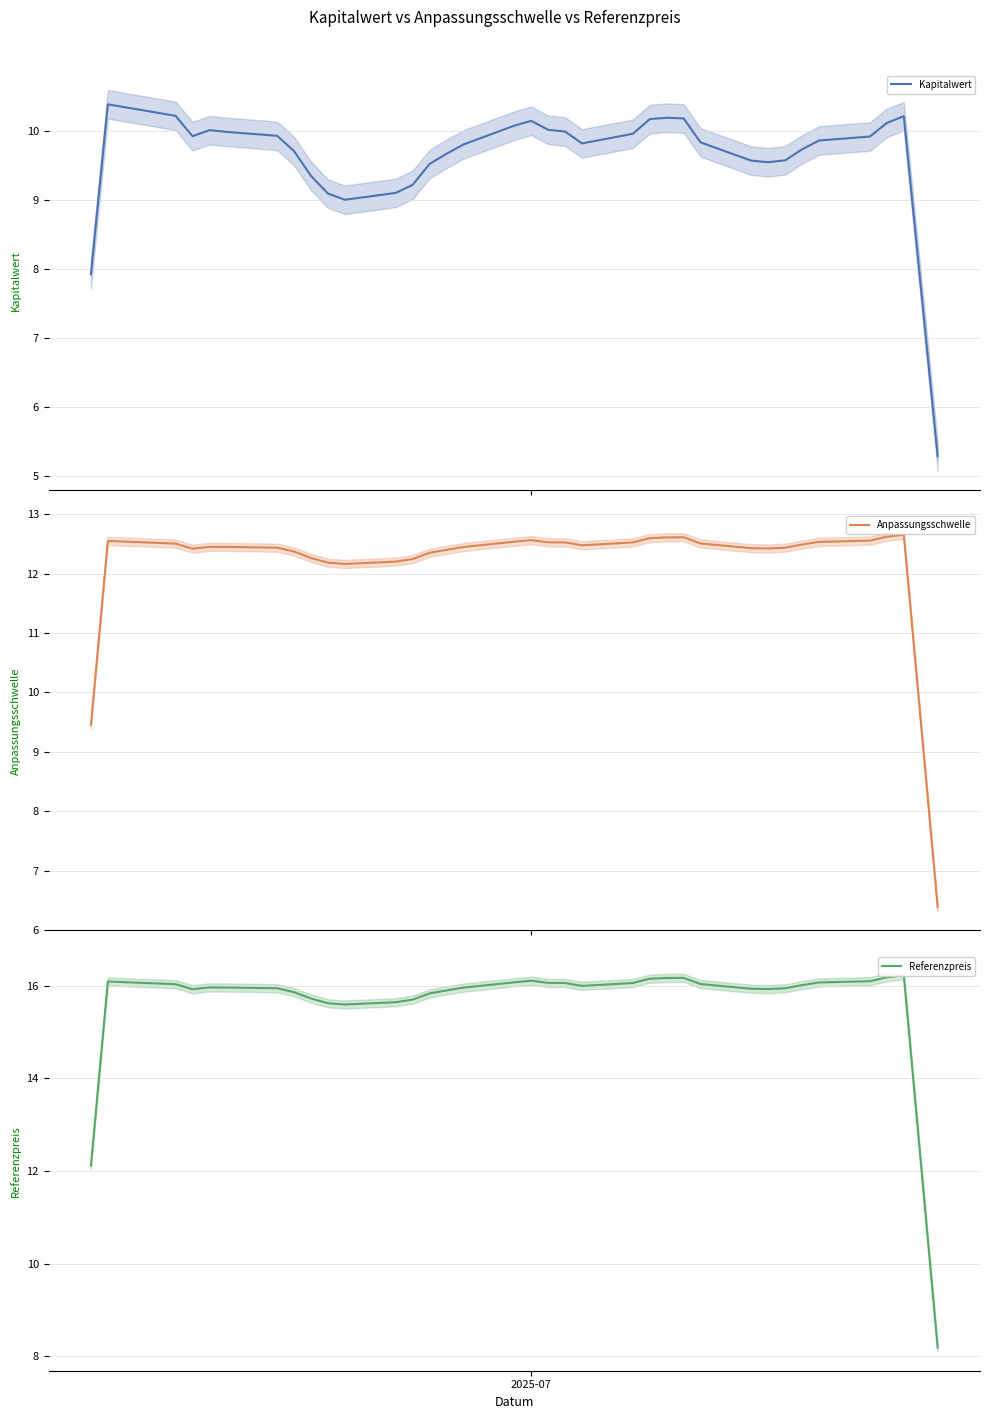

What are all the series names shown in the legend?

Kapitalwert, Anpassungsschwelle, Referenzpreis